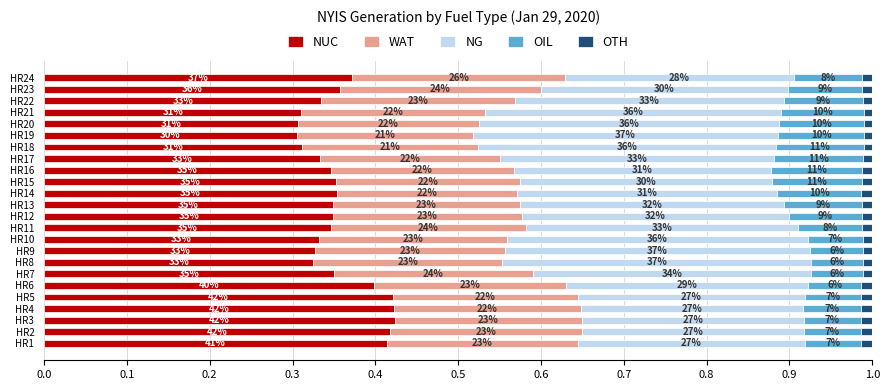

What are all the series names shown in the legend?

NUC, WAT, NG, OIL, OTH